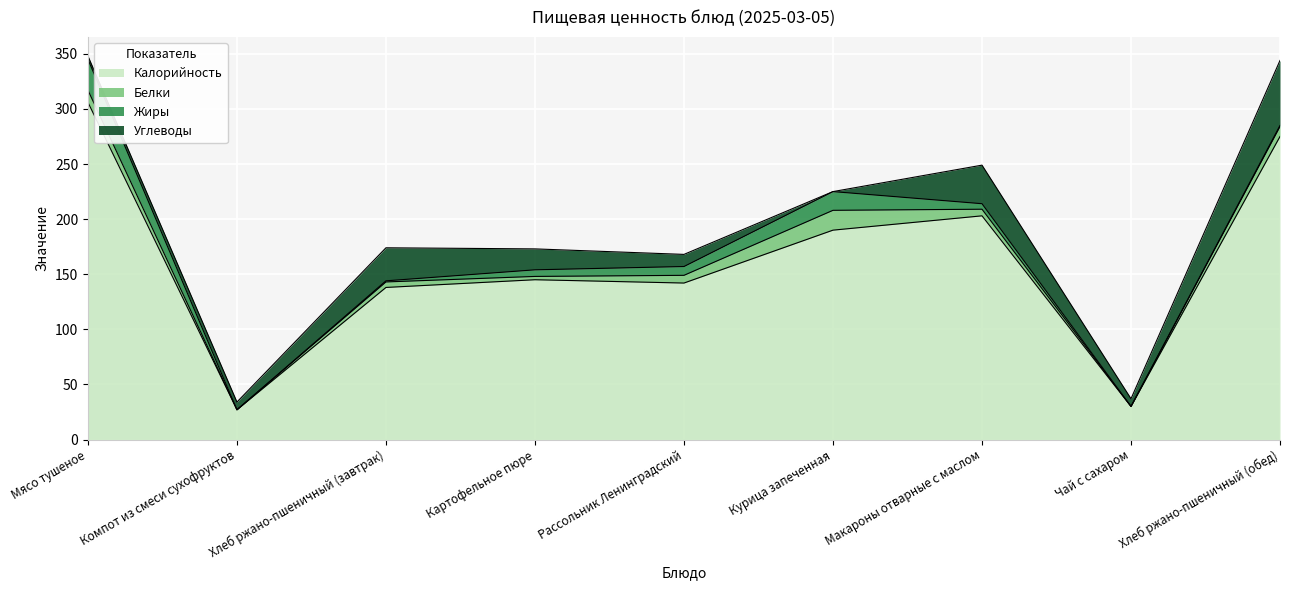

Which category has the lowest value in the Жиры series?

Компот из смеси сухофруктов